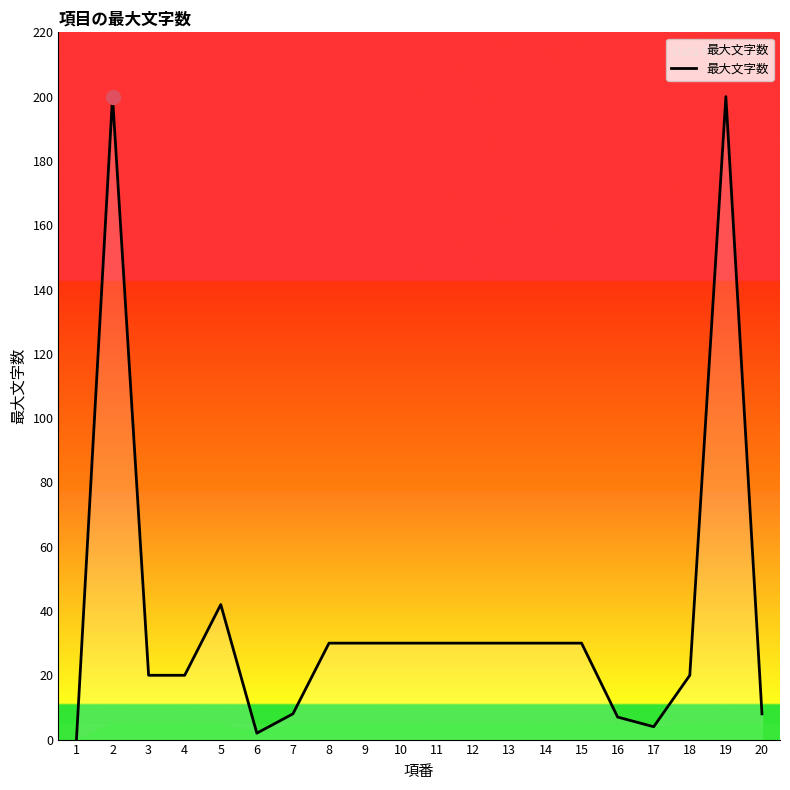

What is the maximum value shown in the chart?

200